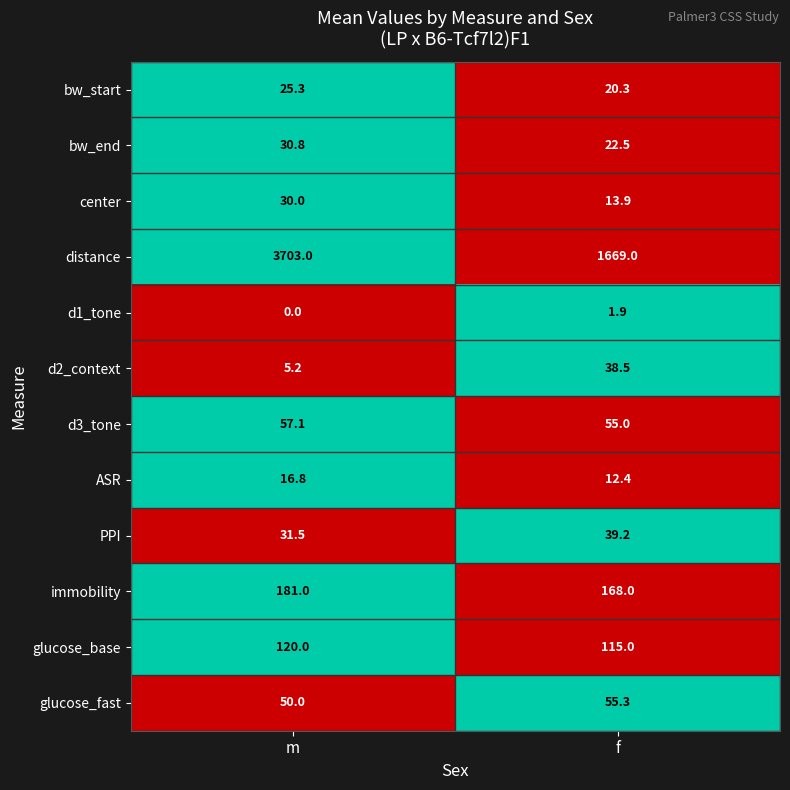

At which category is the sum across all series the highest?

m